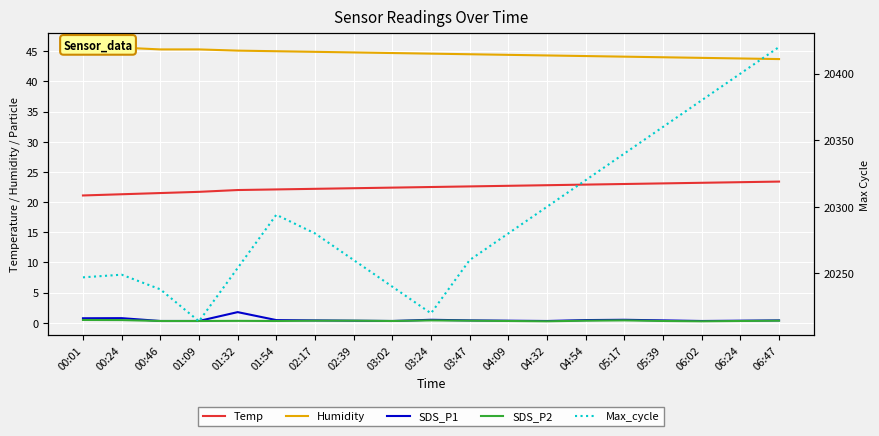

Between 00:01 and 06:47, which series saw the biggest shift?

Max_cycle